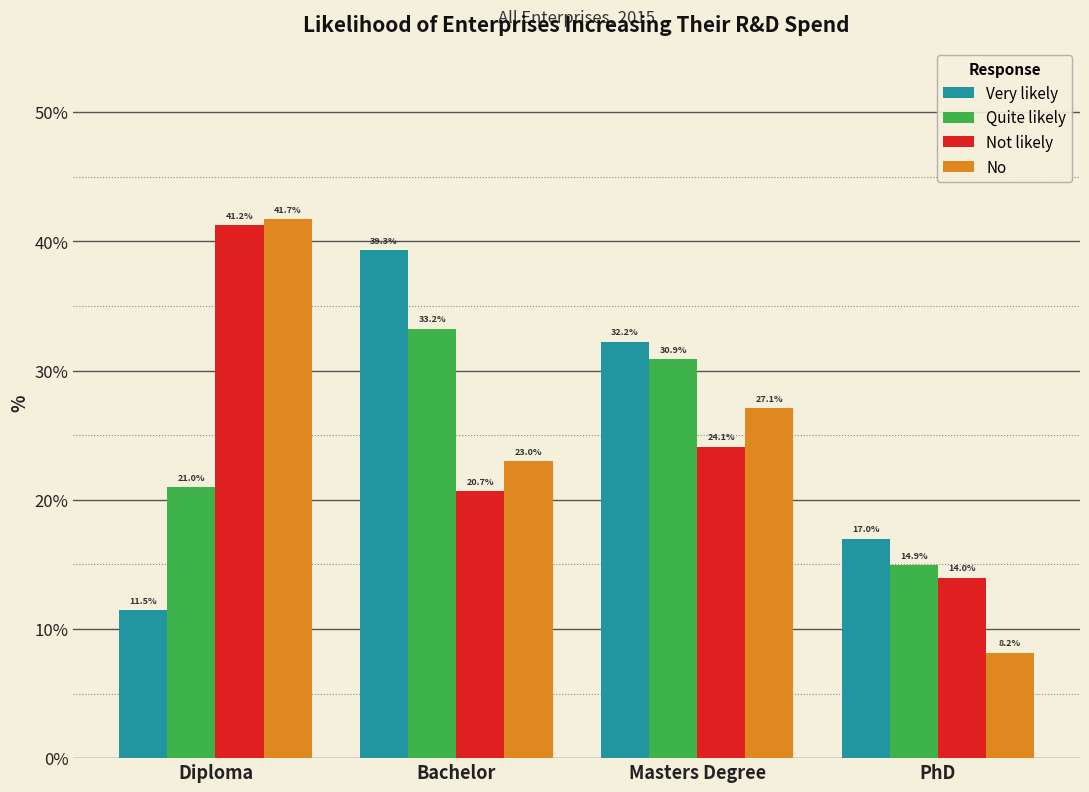

Rank the series by their maximum value, from highest to lowest.

No, Not likely, Very likely, Quite likely